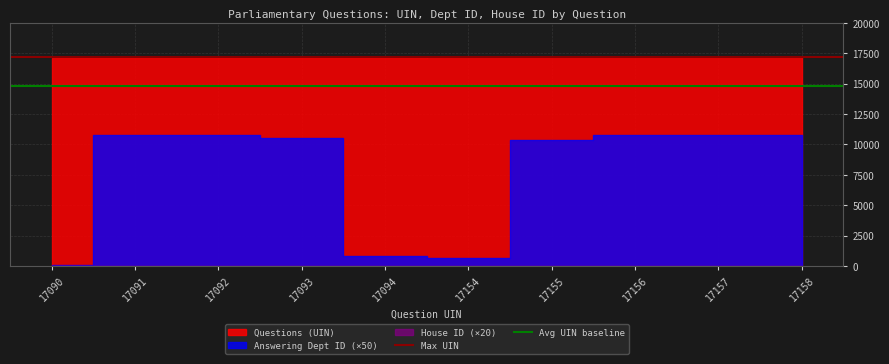

What is the difference between the highest and lowest values at 17090?

2358